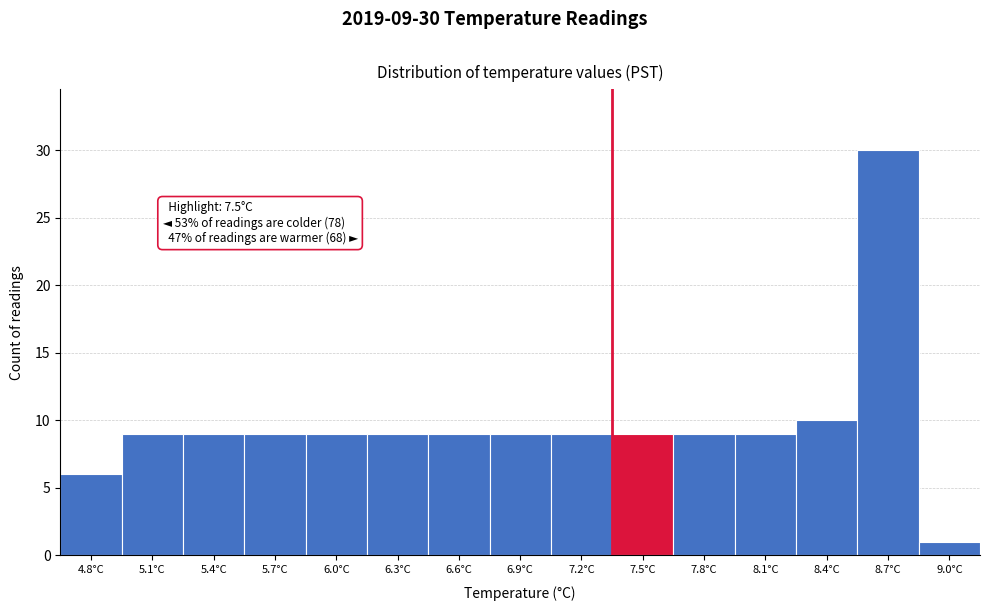

Reading left to right, extract all data points from this chart.

6	9	9	9	9	9	9	9	9	9	9	9	10	30	1